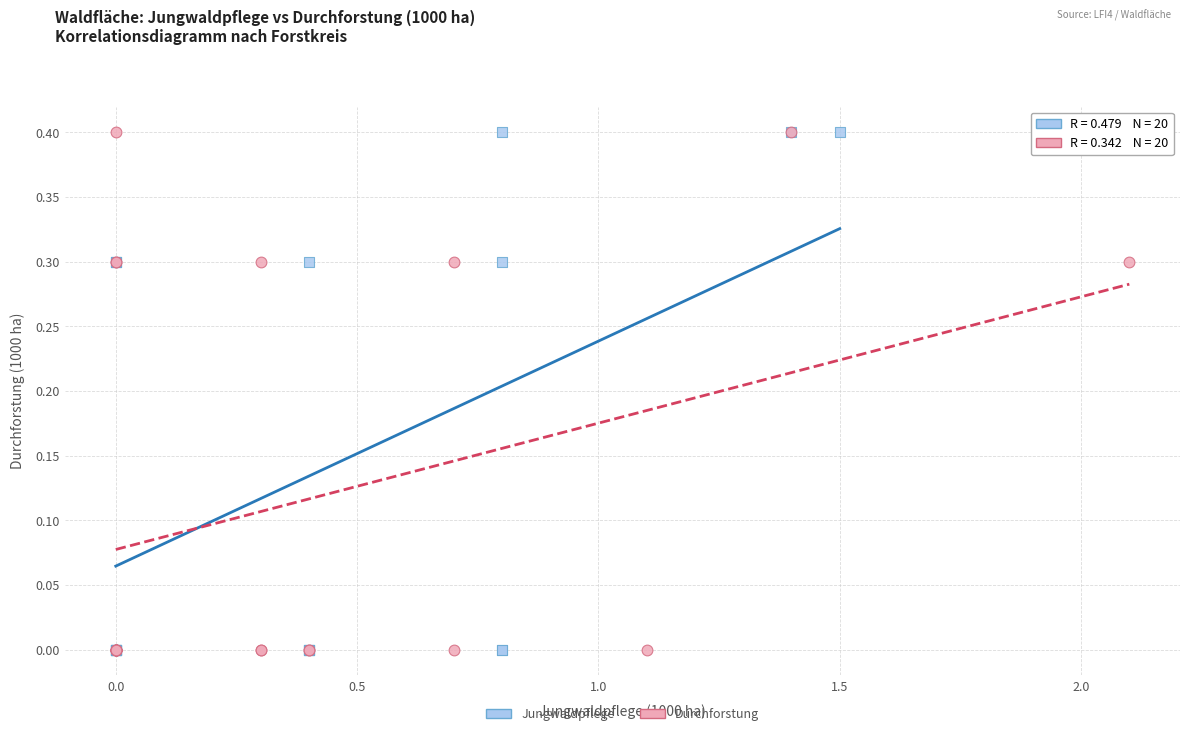

What are all the series names shown in the legend?

Jungwaldpflege, Durchforstung